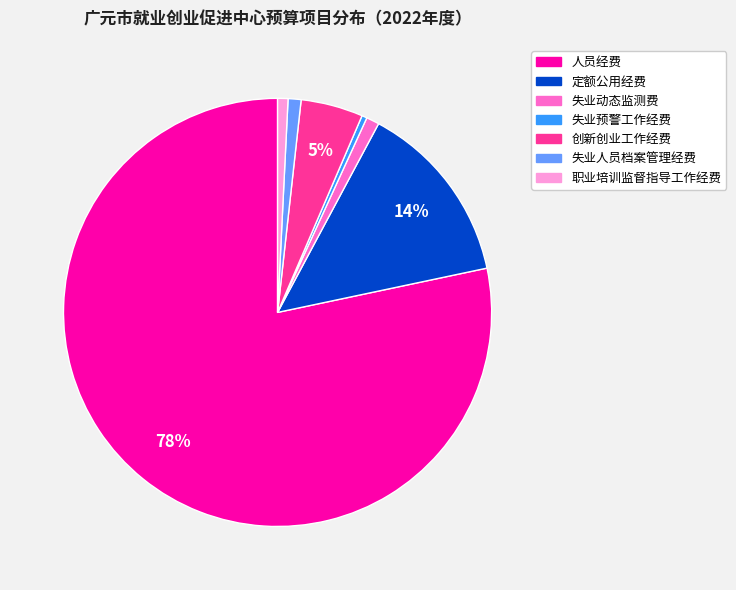

Is it true that 失业人员档案管理经费 is 1% of the pie?

True